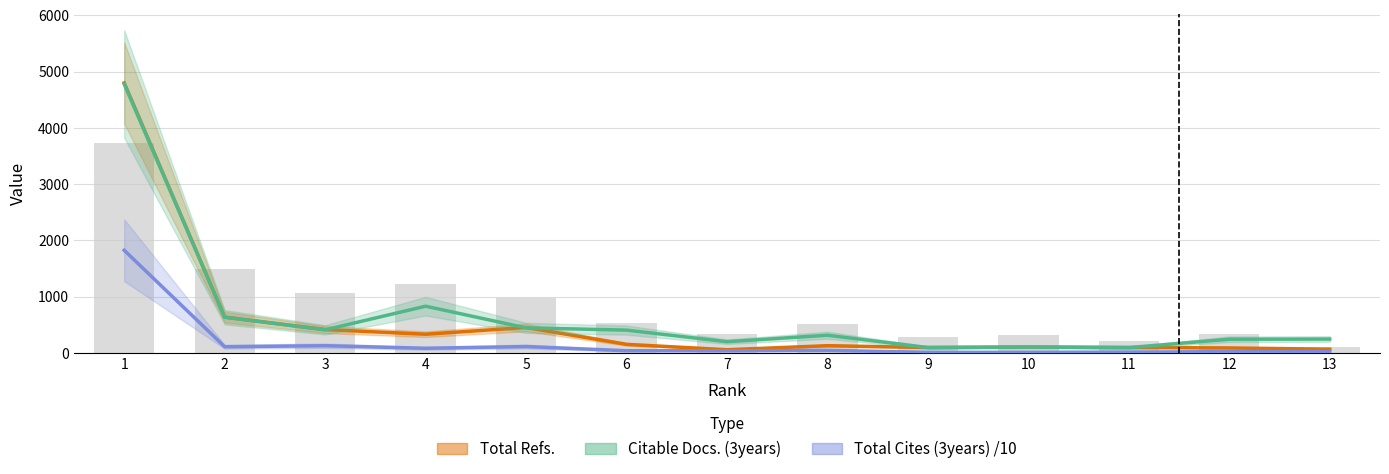

What value does the Total Refs. series have at 8?

130.0